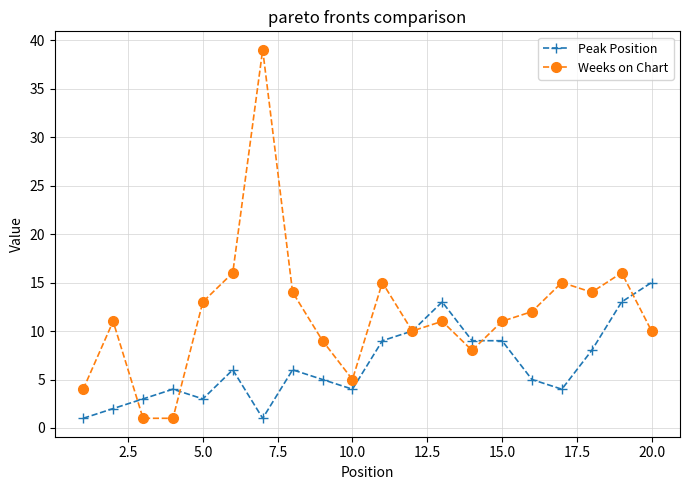

Which series has the largest range (max minus min)?

Weeks on Chart